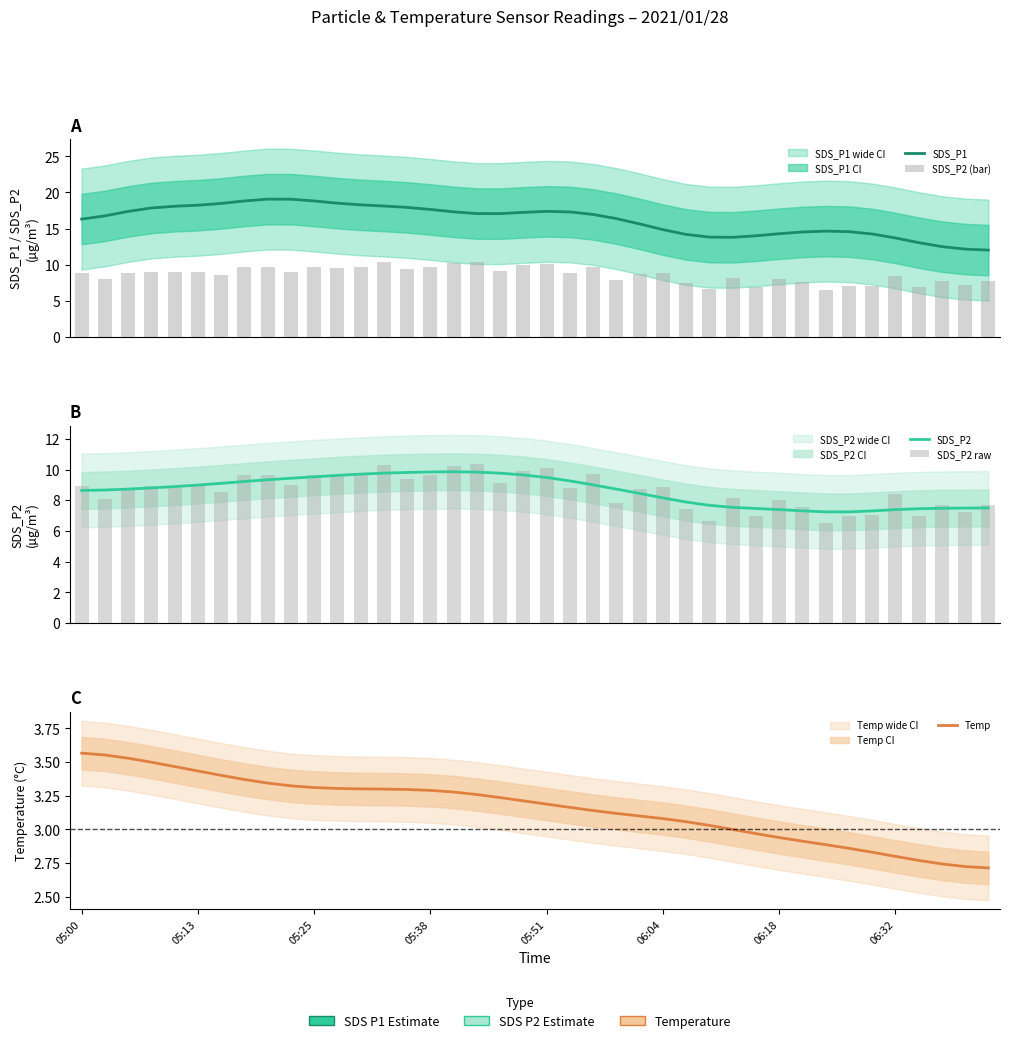

Which series has the largest total across all categories?

SDS_P1